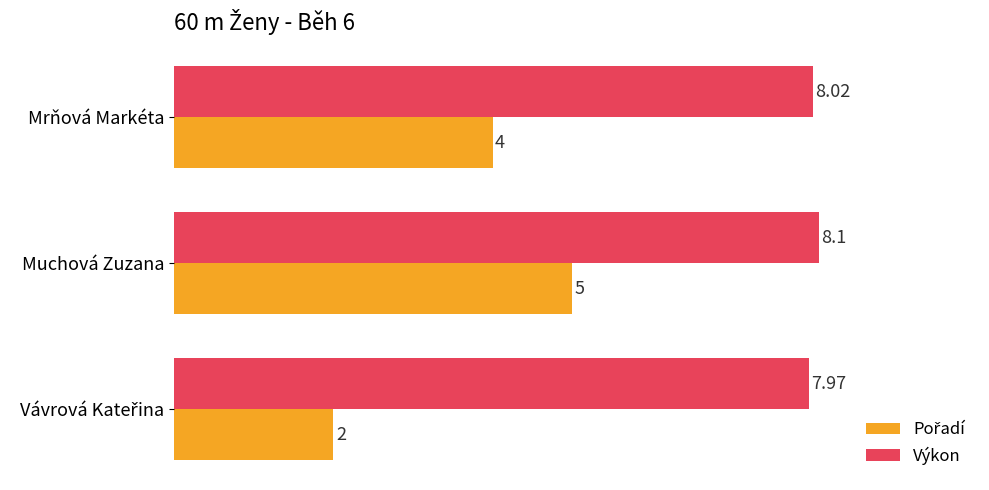

What is the minimum value shown in the chart?

2.0